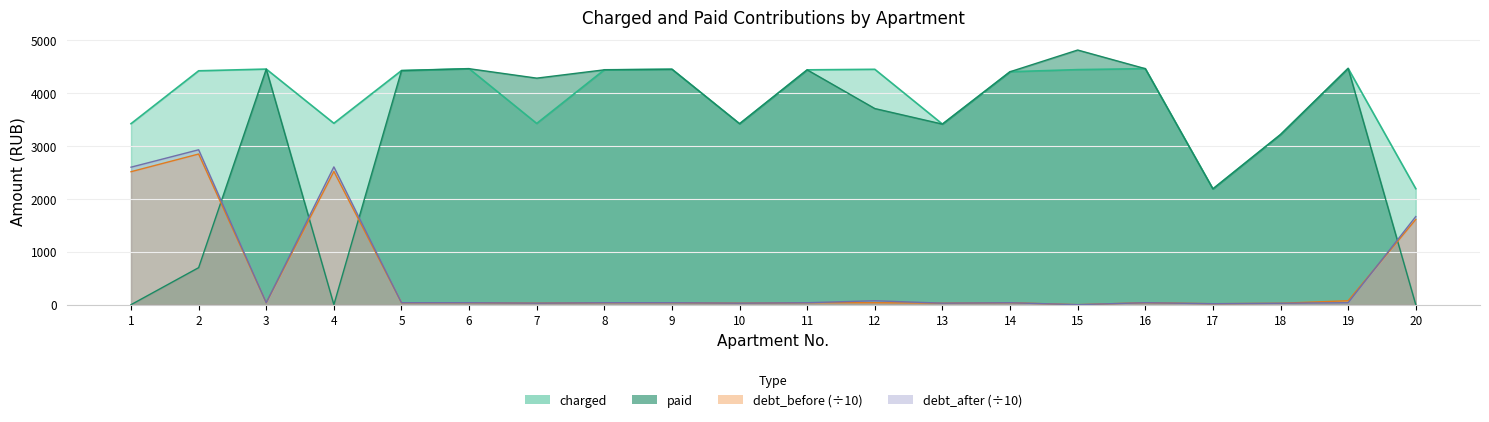

Does the chart display data point markers on the line(s)?

No